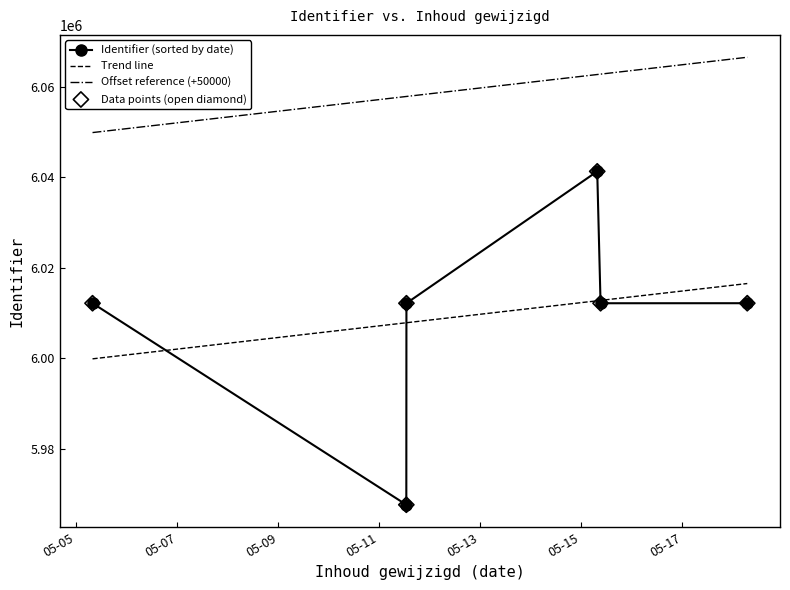

What is the change in value from 2020-05-15 09:07:44 to 2020-05-15 07:32:41?

+29139